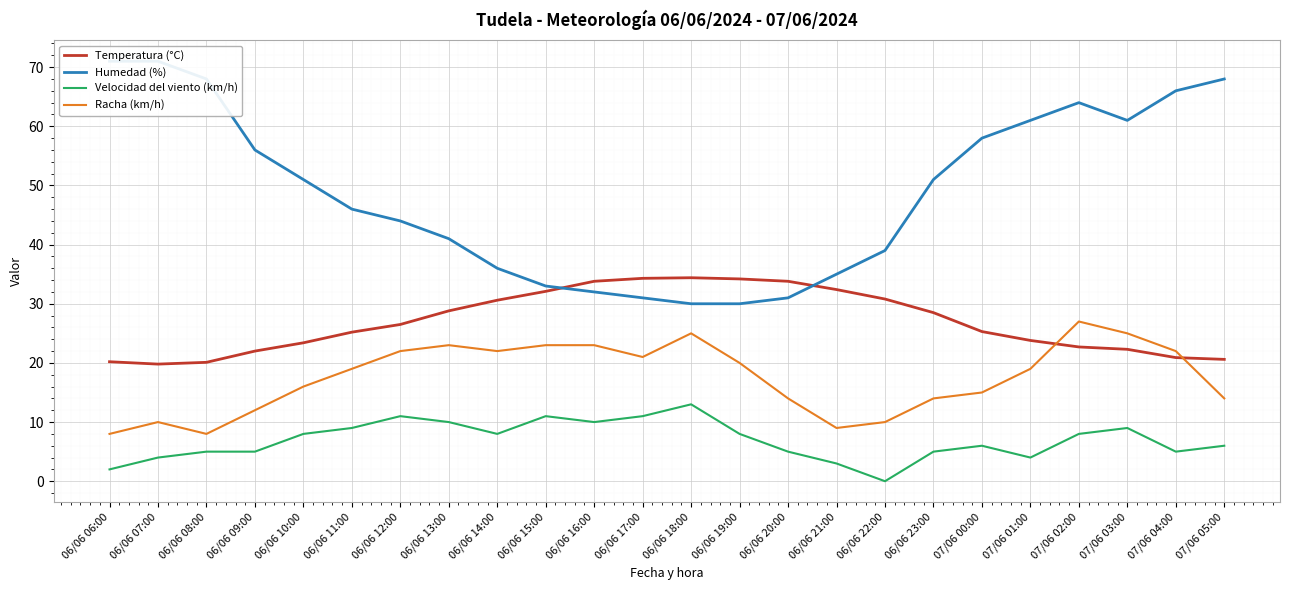

What are all the series names shown in the legend?

Temperatura (°C), Humedad (%), Velocidad del viento (km/h), Racha (km/h)